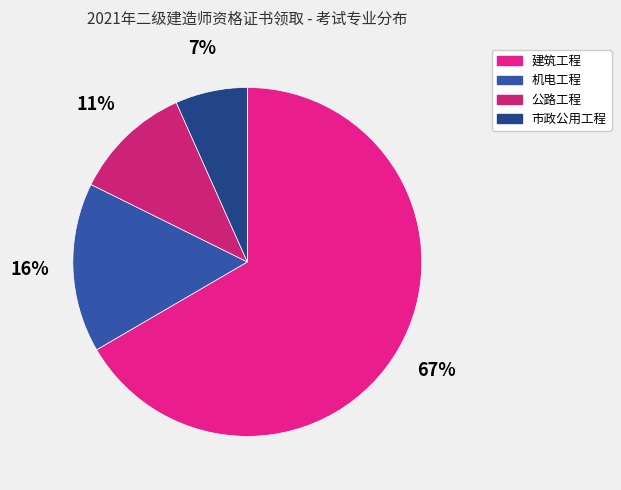

Rank the categories by value from highest to lowest.

建筑工程, 机电工程, 公路工程, 市政公用工程